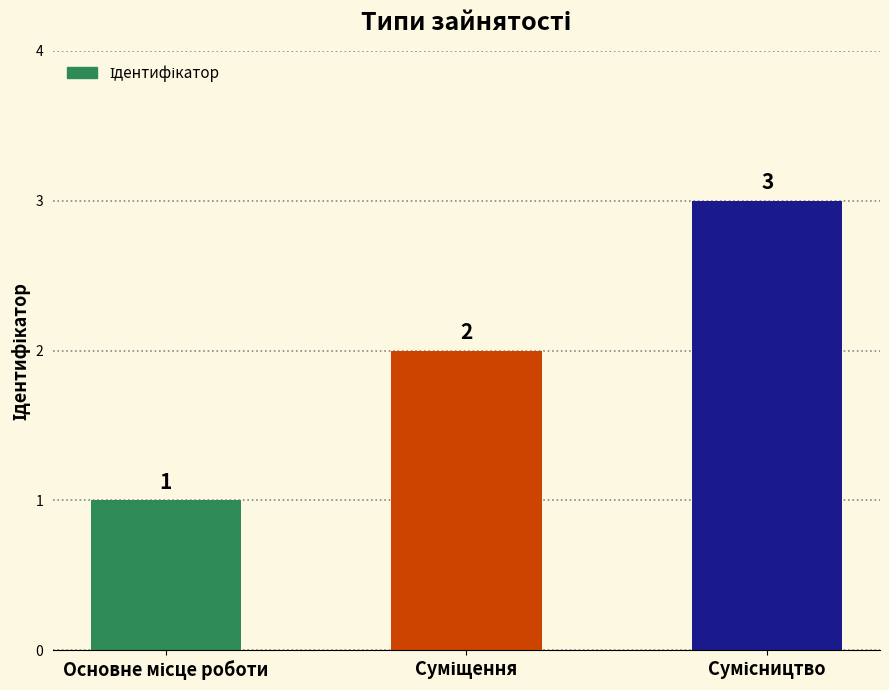

What is the value of the 1st bar from the left?

1